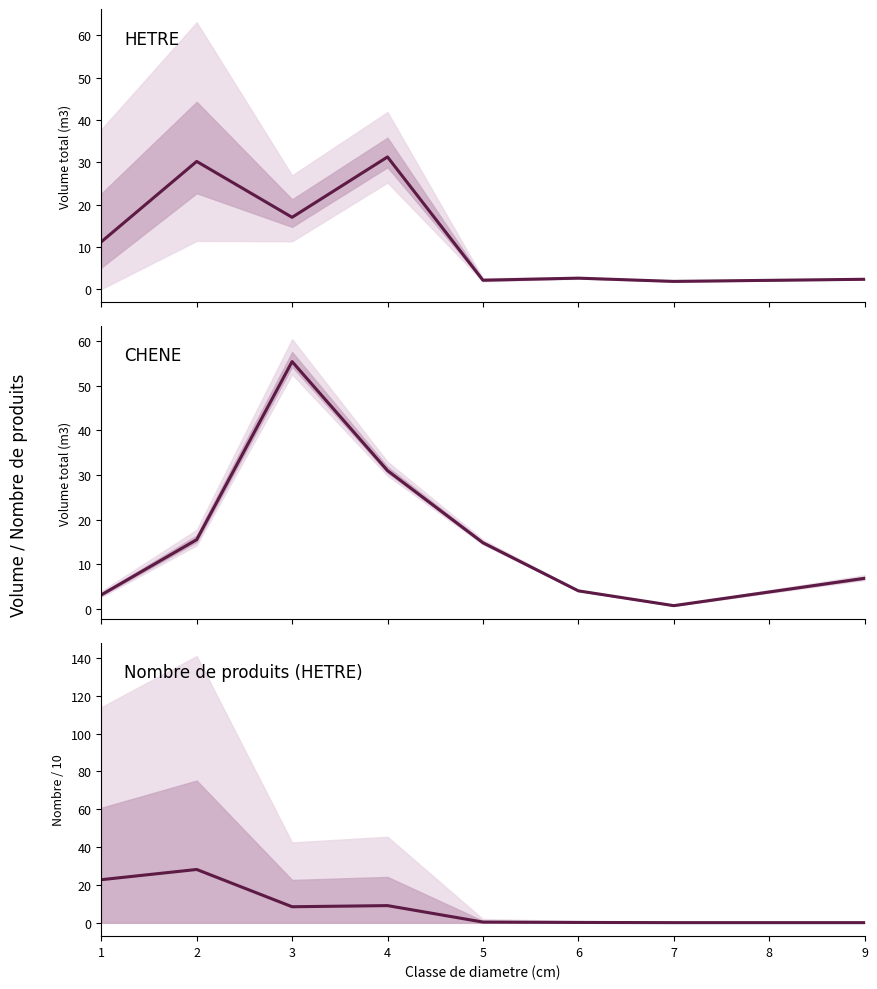

Reading left to right, transcribe all the data shown in this chart.

HETRE: 11.2	30.2	17.0	31.3	2.1	2.6	1.8	2.3
CHENE: 3.1	15.5	55.4	31.0	14.8	4.0	0.7	6.8
Nombre de produits (HETRE): 22.8	28.2	8.5	9.1	0.4	0.2	0.1	0.1